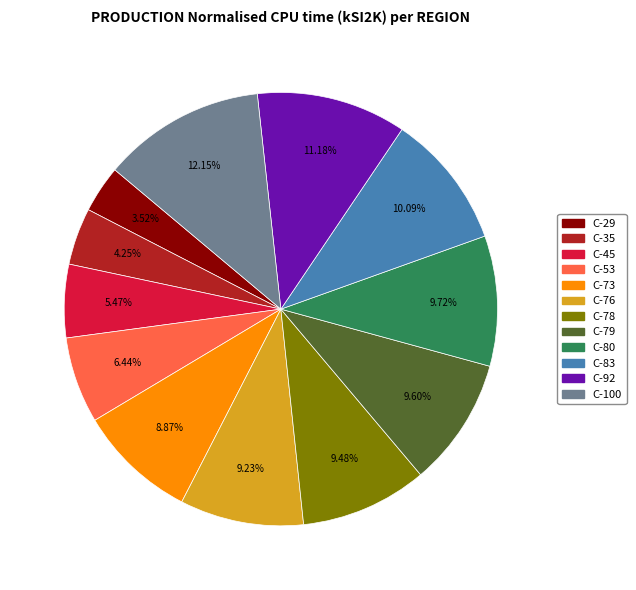

What is the ratio of the value at C-79 to the value at C-92?

0.9